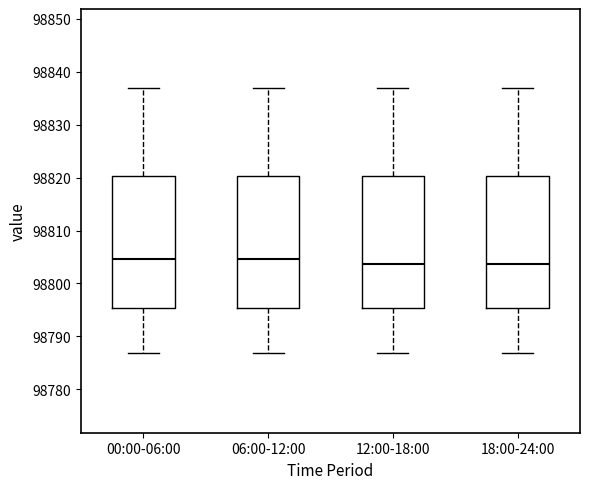

Reading left to right, transcribe this box plot: for each box, give where its median line is, the range the box spans, and where its two whiskers end, as read against the y-axis. The values are not printed on the chart, so give them approximately, as read against the axis.

00:00-06:00: median 98805, box 98795 to 98820, whiskers 98787 to 98837
06:00-12:00: median 98805, box 98795 to 98820, whiskers 98787 to 98837
12:00-18:00: median 98804, box 98795 to 98820, whiskers 98787 to 98837
18:00-24:00: median 98804, box 98795 to 98820, whiskers 98787 to 98837